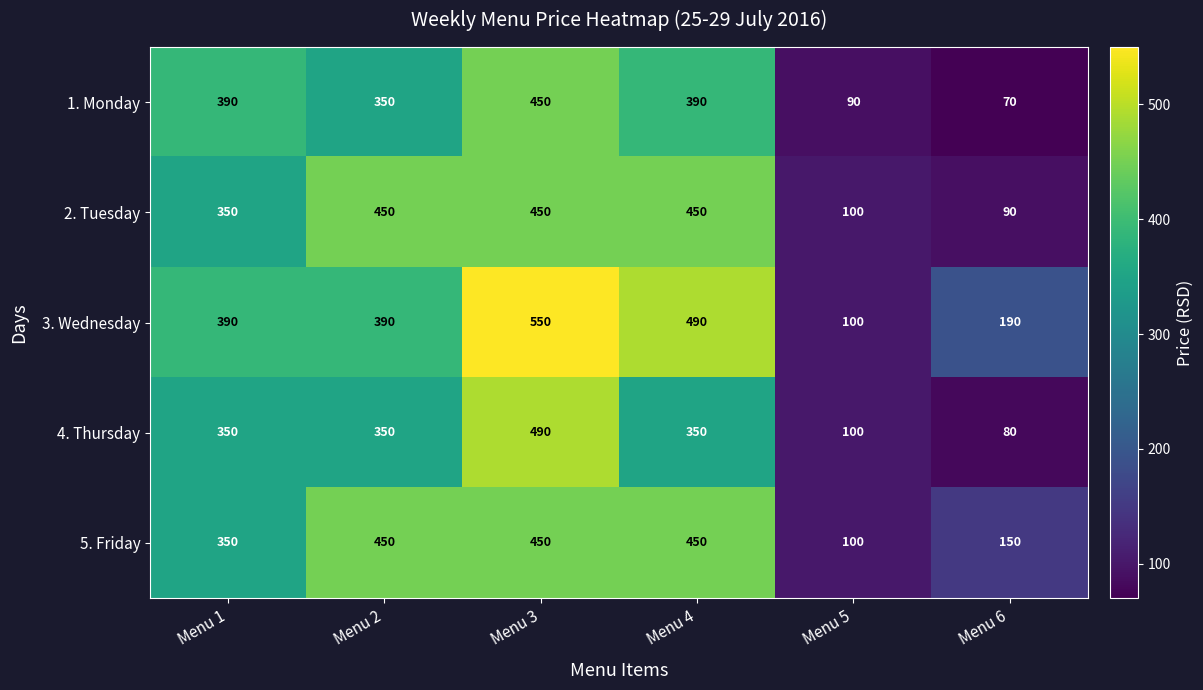

True or false: 1. Monday has a value of 214 at Menu 3.

False